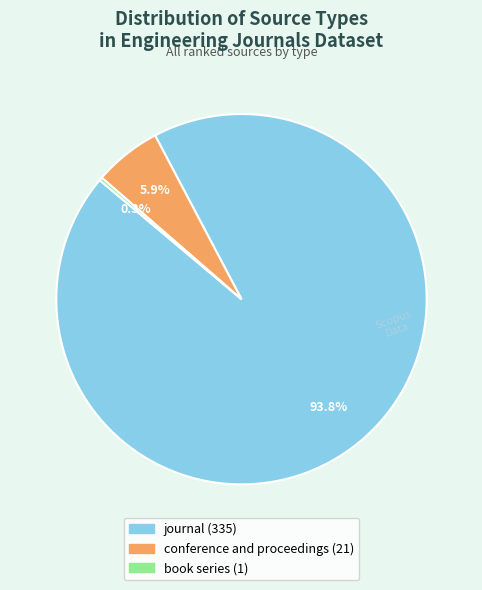

Which category has the biggest portion of the pie?

journal